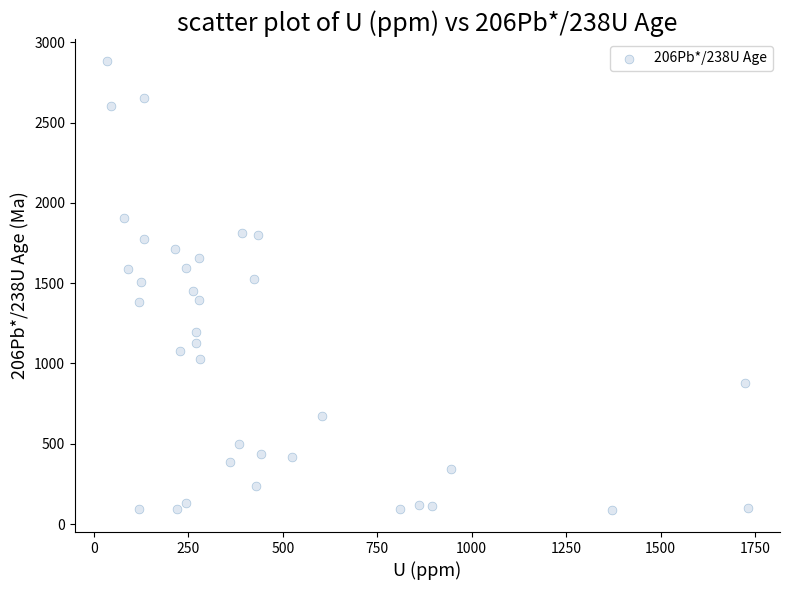

What is the range of X values (max minus min)?

1697.0